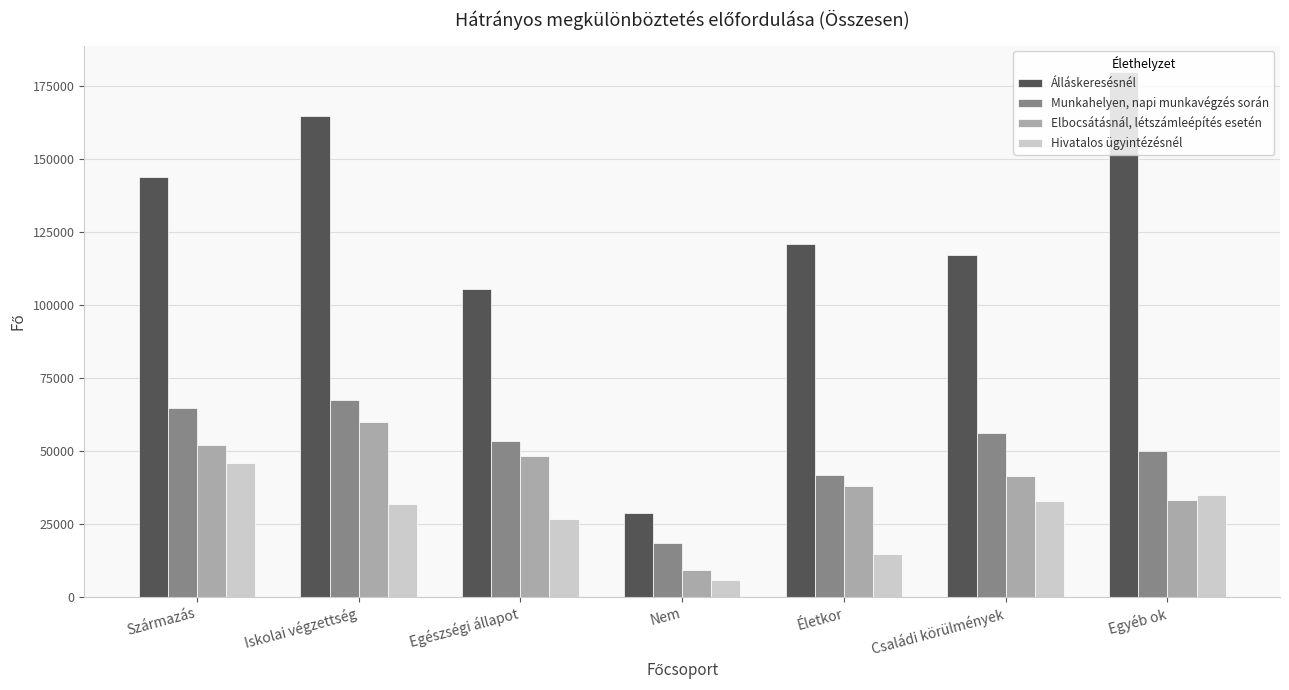

How many distinct data groups are displayed?

4